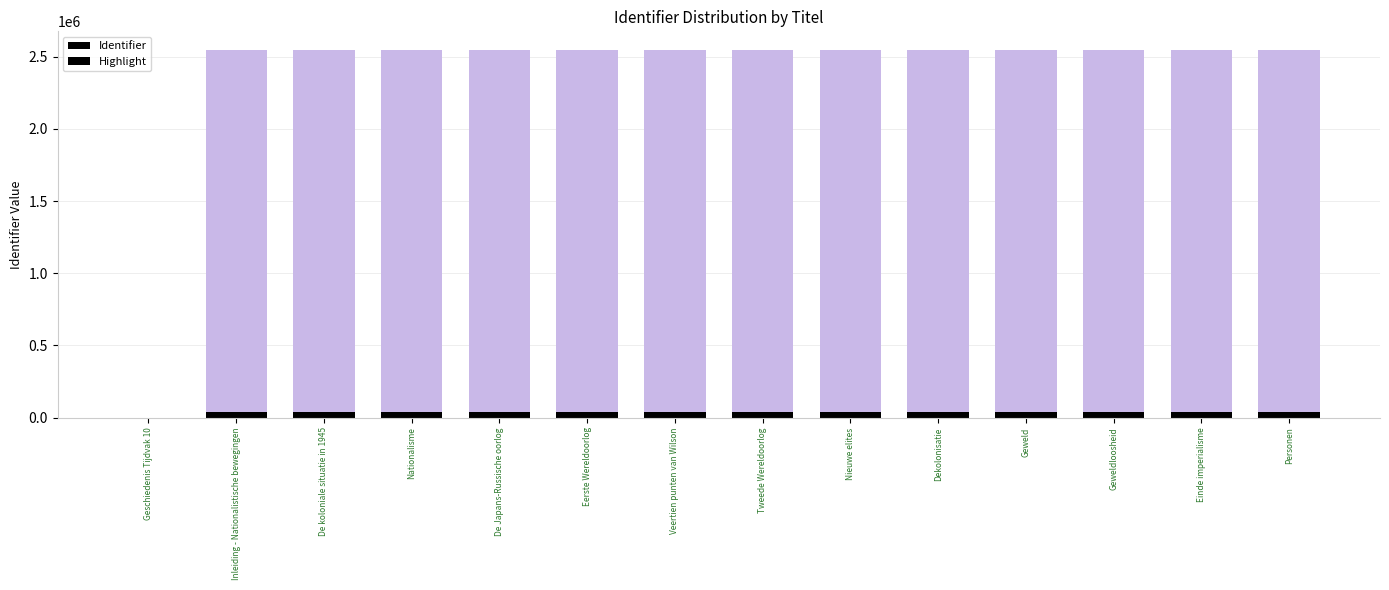

List the series in order of their peak value, lowest first.

Highlight, Identifier